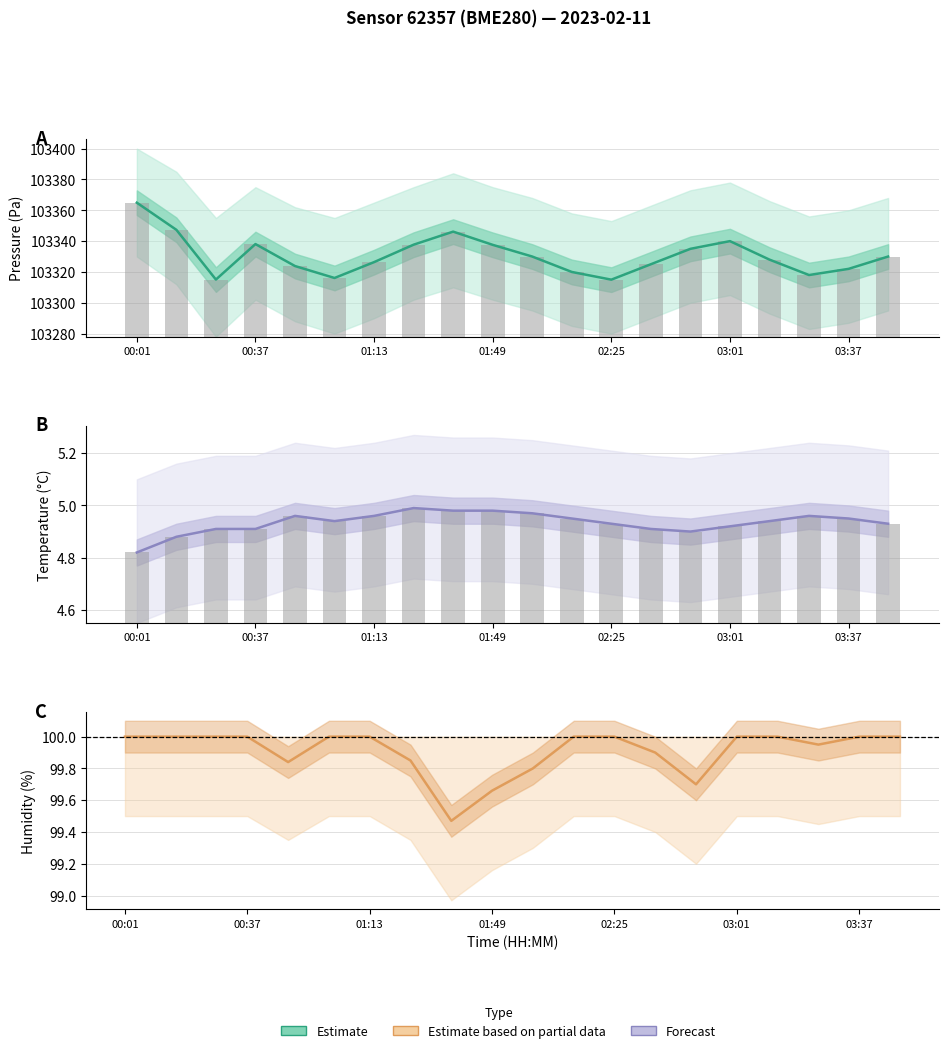

What is the maximum value shown in the chart?

103364.9